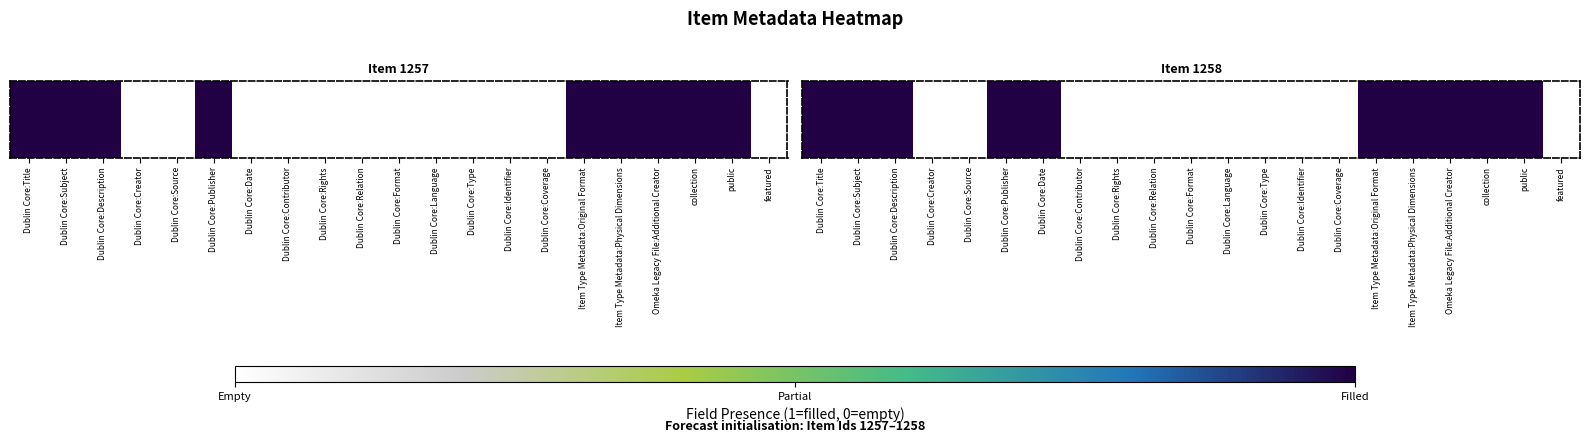

Rank the categories by value from lowest to highest.

Dublin Core:Creator, Dublin Core:Source, Dublin Core:Contributor, Dublin Core:Rights, Dublin Core:Relation, Dublin Core:Format, Dublin Core:Language, Dublin Core:Type, Dublin Core:Identifier, Dublin Core:Coverage, featured, Dublin Core:Title, Dublin Core:Subject, Dublin Core:Description, Dublin Core:Publisher, Dublin Core:Date, Item Type Metadata:Original Format, Item Type Metadata:Physical Dimensions, Omeka Legacy File:Additional Creator, collection, public